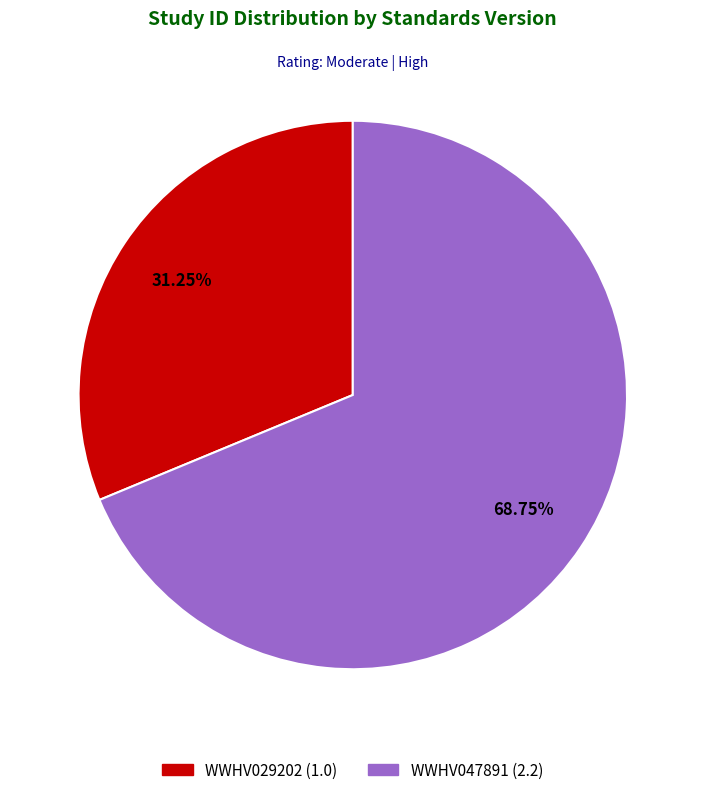

Which category has the biggest portion of the pie?

WWHV047891